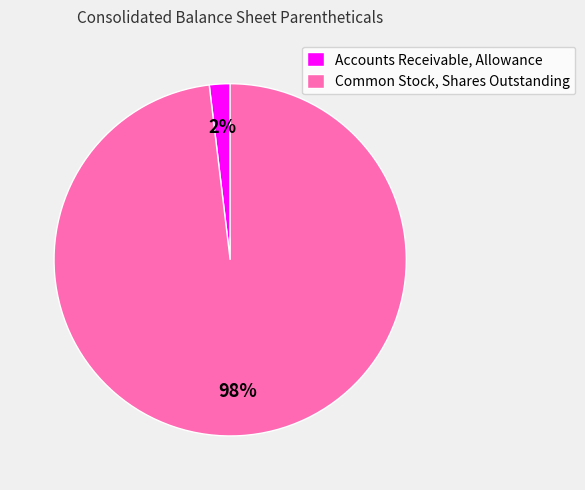

True or false: Common Stock, Shares Outstanding accounts for 98% of the total.

True